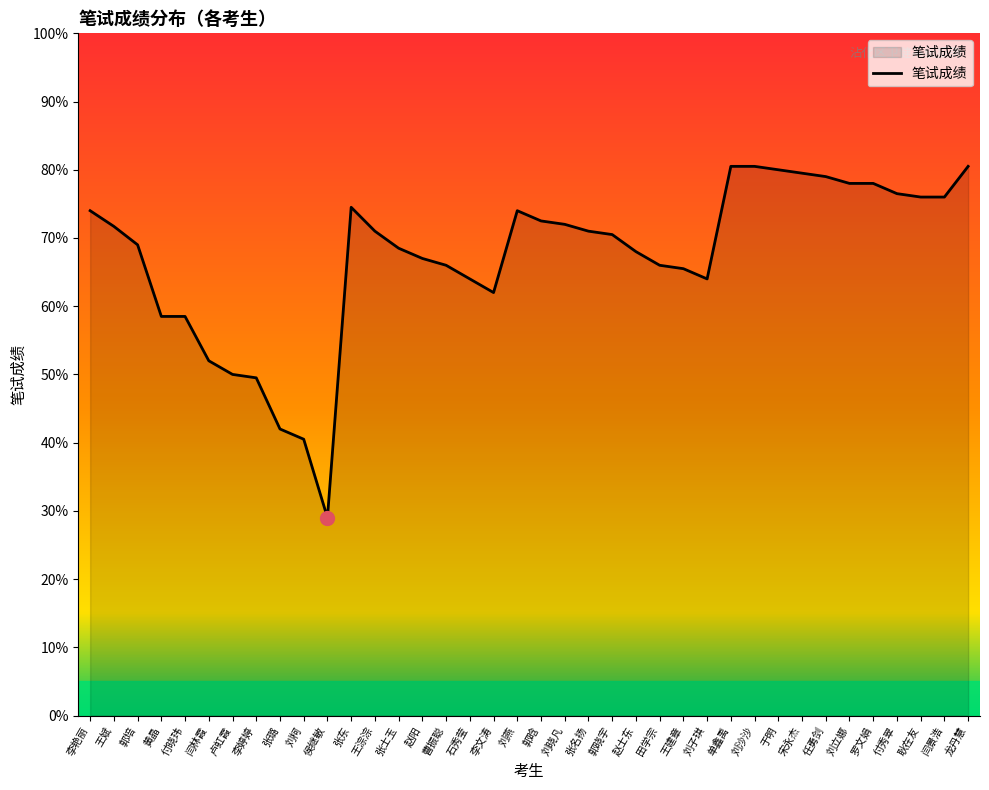

The chart shows a value of 85.6 at 王建章. True or false?

False